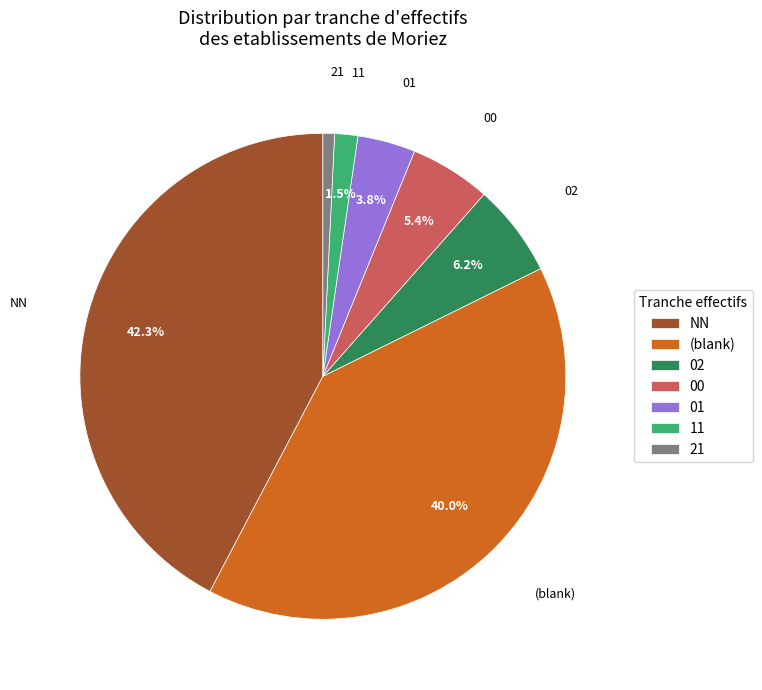

How many segments does this pie chart have?

7